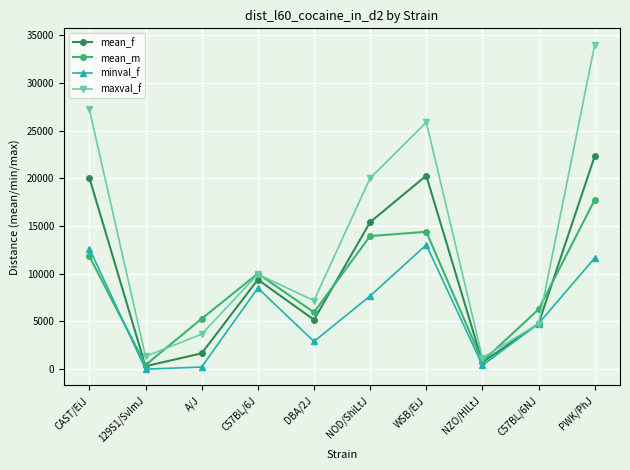

What position from the right is C57BL/6J?

7